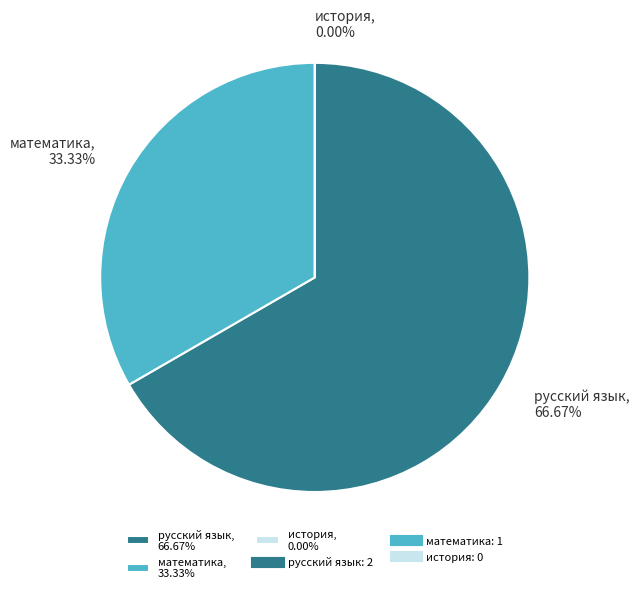

Is it true that история is 0% of the pie?

True